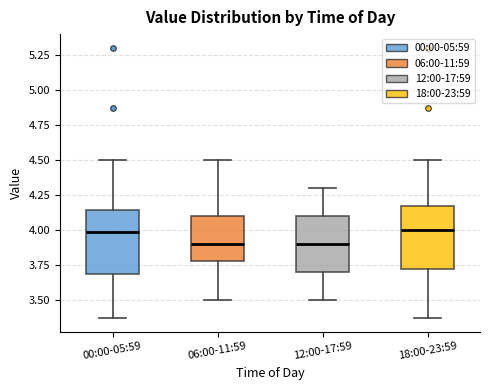

Reading left to right, read every box against the y-axis: the position of its median line, the range the box covers, and the ends of its whiskers. The values are not printed on the chart, so give them approximately, as read against the axis.

00:00-05:59: median 4.00, box 3.70 to 4.15, whiskers 3.35 to 4.50
06:00-11:59: median 3.90, box 3.80 to 4.10, whiskers 3.50 to 4.50
12:00-17:59: median 3.90, box 3.70 to 4.10, whiskers 3.50 to 4.30
18:00-23:59: median 4.00, box 3.70 to 4.15, whiskers 3.35 to 4.50